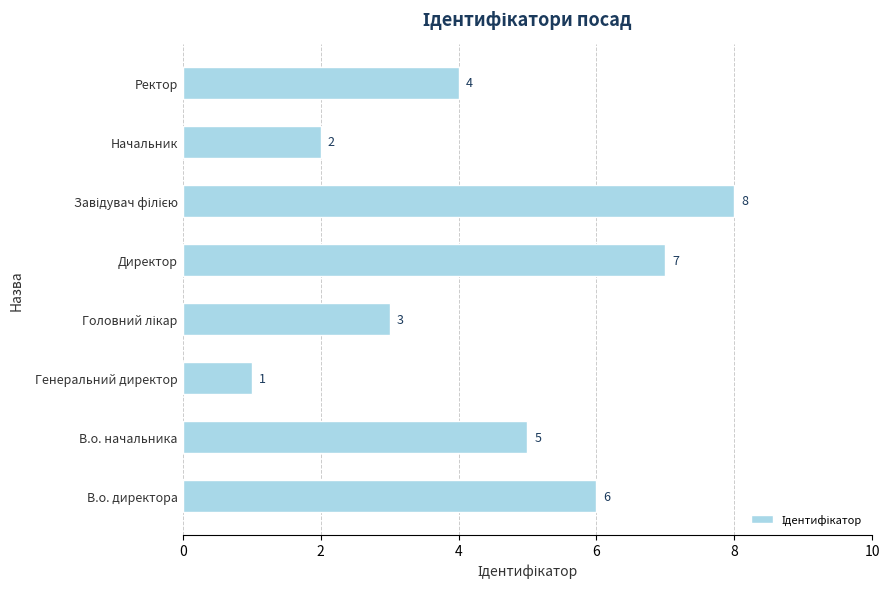

What is the sum of all values?

36